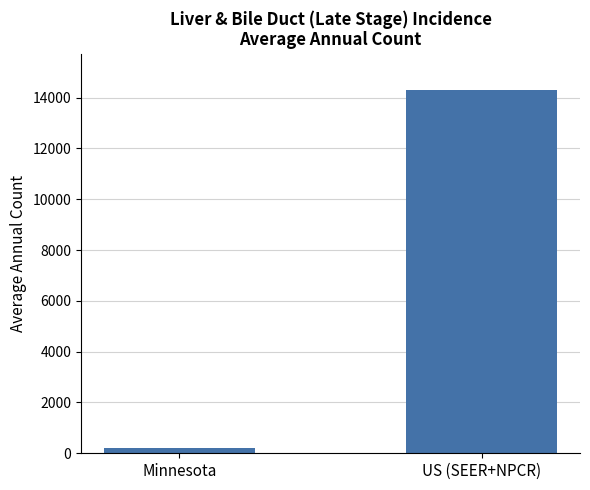

What is the maximum value shown in the chart?

14299